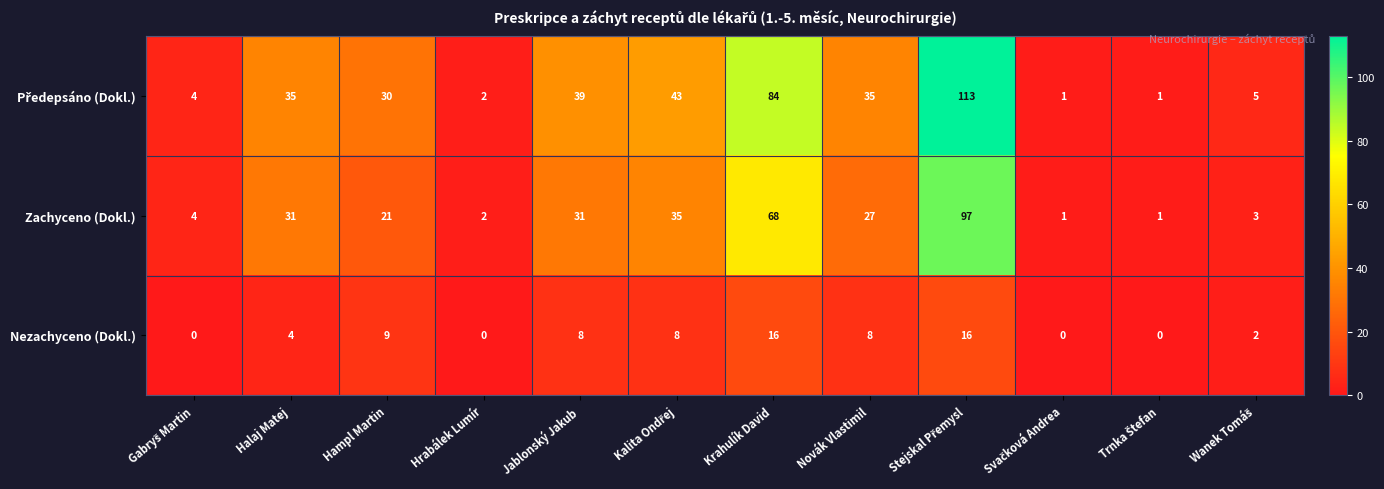

At which label does Nezachyceno (Dokl.) first exceed 8?

Hampl Martin